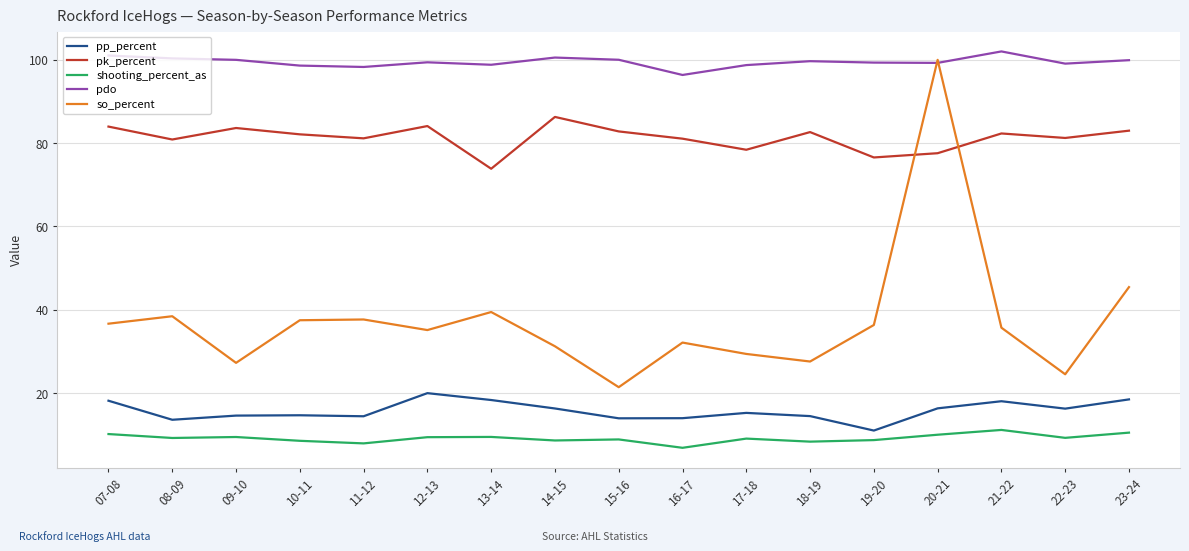

At 07-08, list the series in order from largest to smallest.

pdo, pk_percent, so_percent, pp_percent, shooting_percent_as